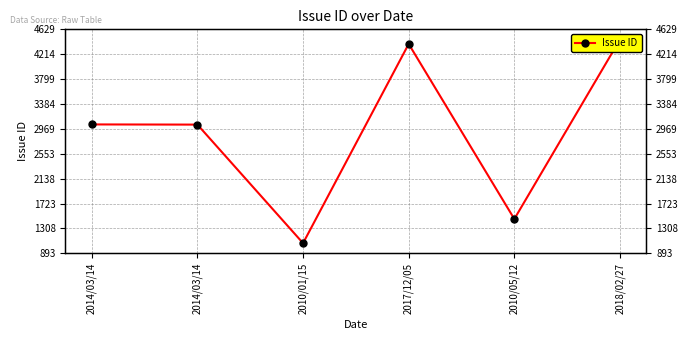

True or false: the data shows 7318 at 2018/02/27.

False